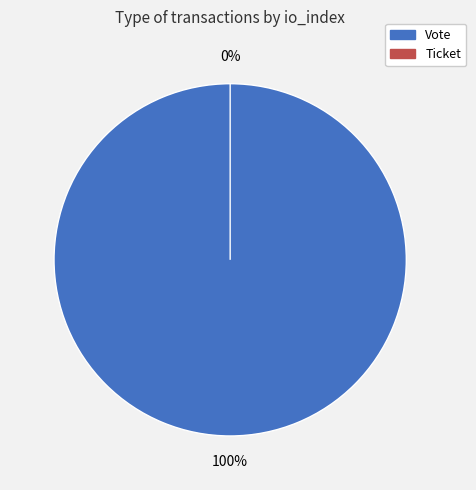

To the nearest percent, what is the combined percentage of Ticket and Vote?

100%